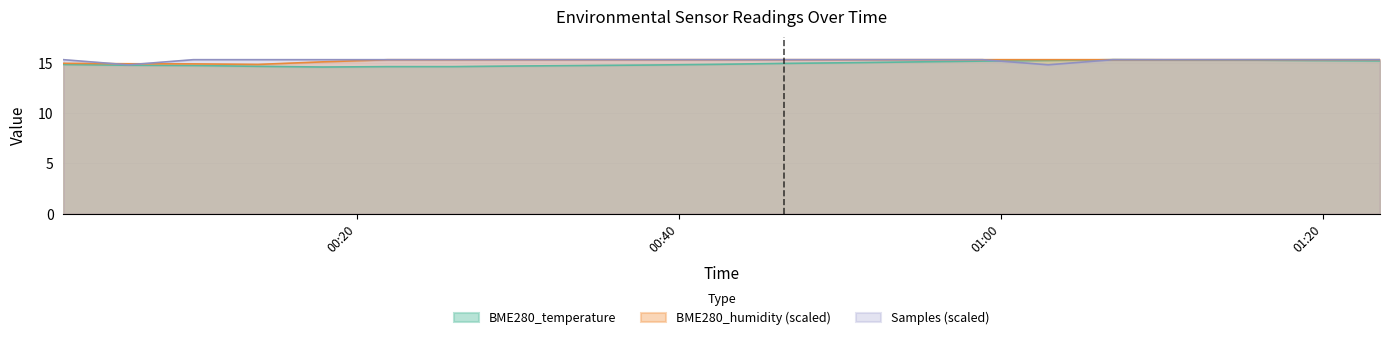

Where is the first local minimum for BME280_humidity?

2022/06/06 00:13:53